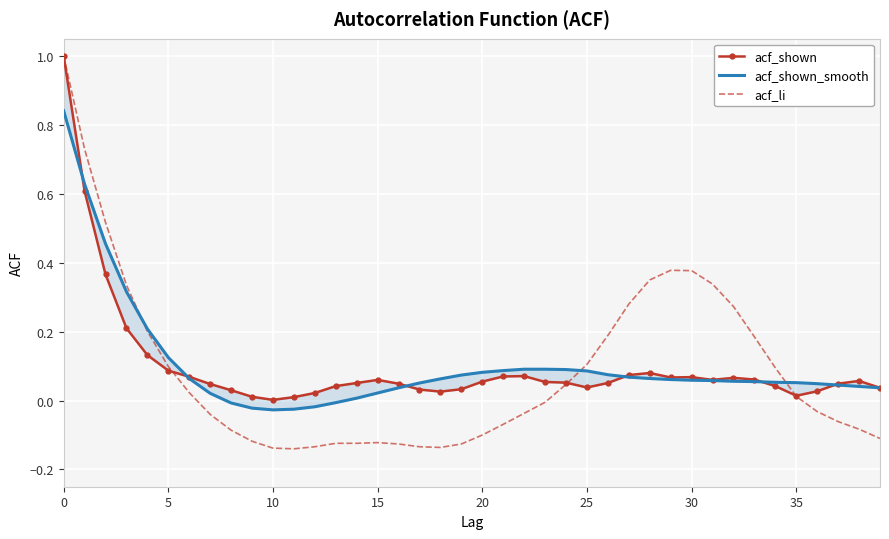

True or false: acf_li and acf_shown intersect in this chart.

True